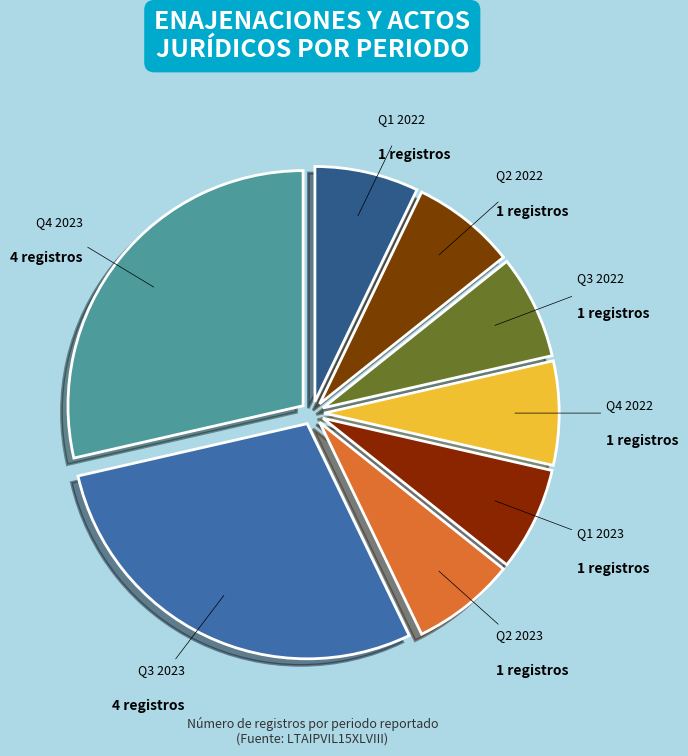

The Q2 2023 slice represents 7% of the pie. True or false?

True